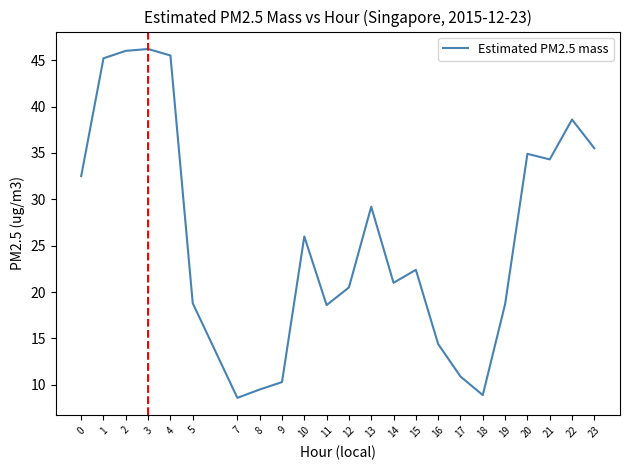

What is the greatest value displayed?

46.2